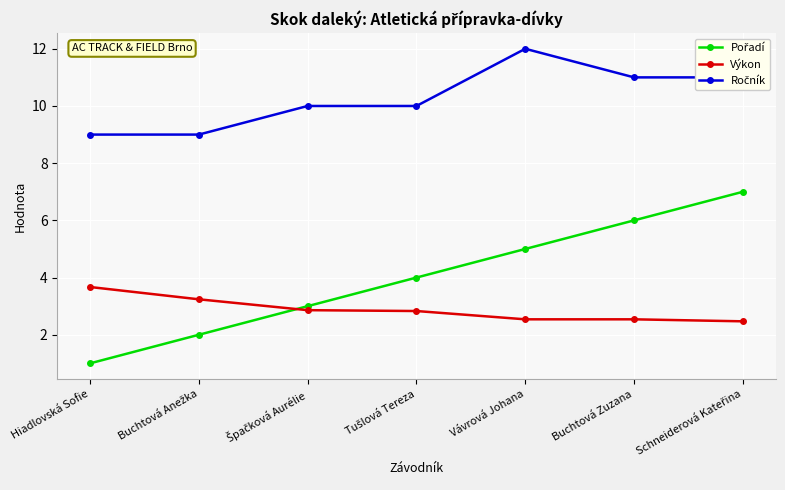

What is the total value across all series at Buchtová Zuzana?

19.5